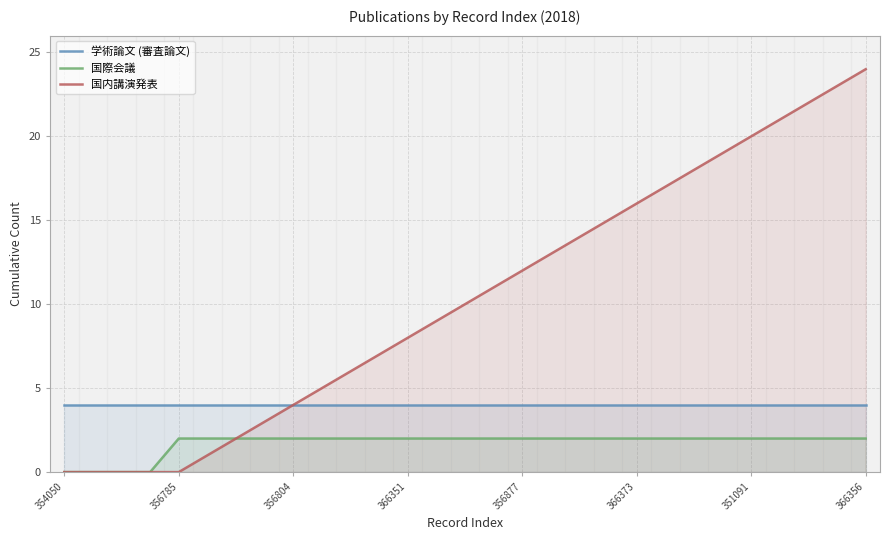

True or false: 国内講演発表 has a value of 22 at 26.

True